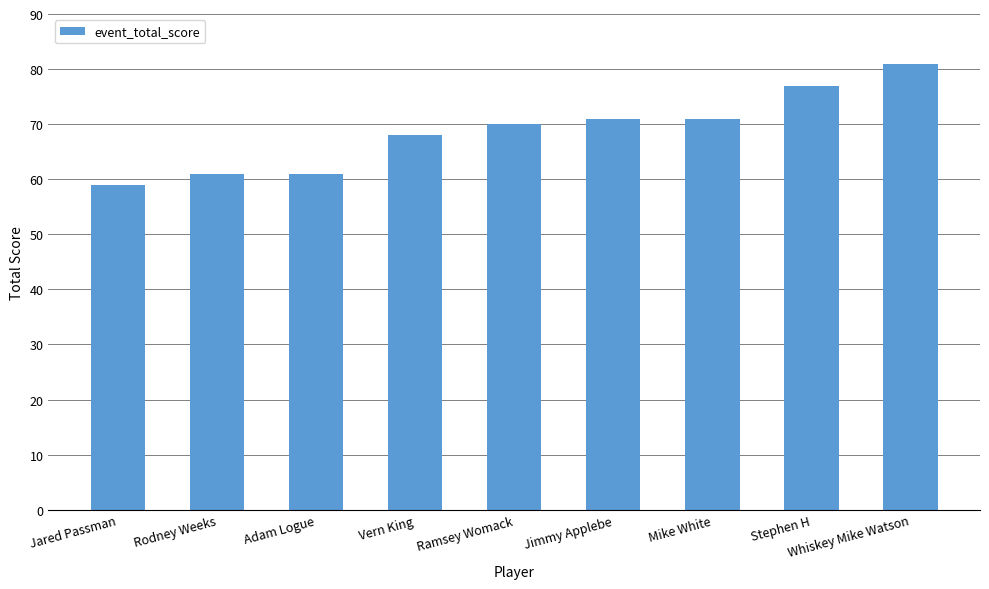

Reading left to right, transcribe all the data shown in this chart.

59	61	61	68	70	71	71	77	81